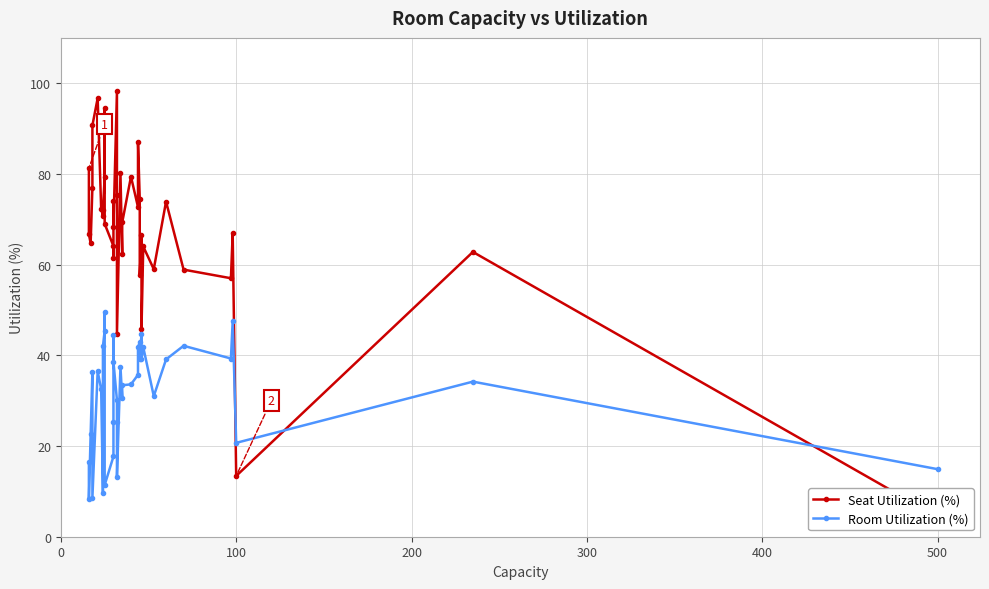

Reading left to right, extract all data points from this chart.

Seat Utilization (%): 81.3	66.7	64.7	77.0	90.7	96.7	72.3	70.8	72.0	79.3	94.6	69.0	64.1	61.5	74.0	68.4	98.2	75.4	44.8	80.1	62.3	69.3	79.4	72.7	87.1	74.5	57.8	66.6	45.8	64.0	59.0	73.9	58.9	57.0	66.9	13.4	62.8	4.4
Room Utilization (%): 16.5	8.3	22.6	36.3	8.6	36.5	32.5	9.7	42.0	45.4	49.5	11.4	17.7	25.2	44.5	38.6	30.1	25.2	13.1	37.5	30.5	33.4	33.6	35.7	41.8	42.9	39.1	44.8	39.1	41.8	31.0	39.1	42.1	39.3	47.5	20.7	34.2	14.9